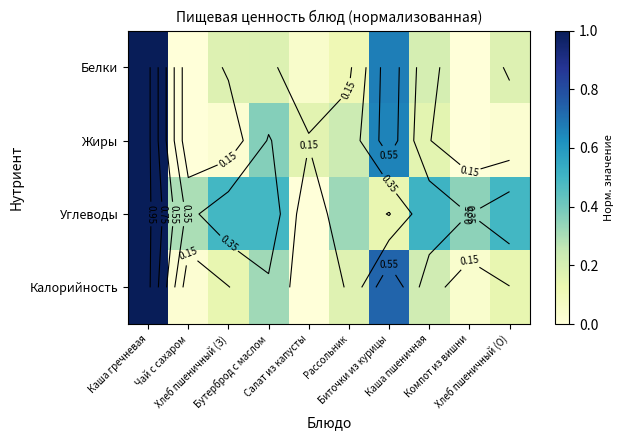

At which label is Жиры closest to 0?

Чай с сахаром